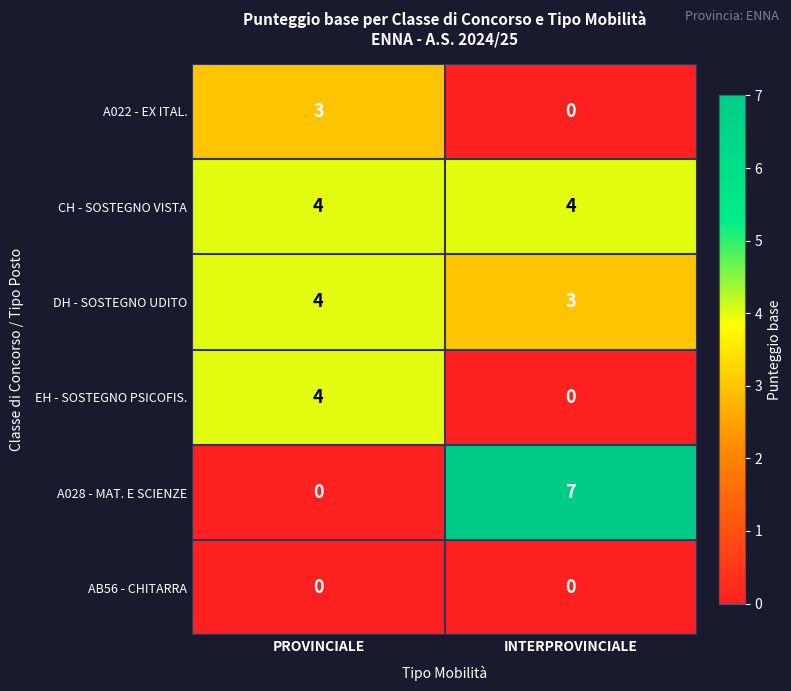

Which label corresponds to the largest value in the chart?

INTERPROVINCIALE